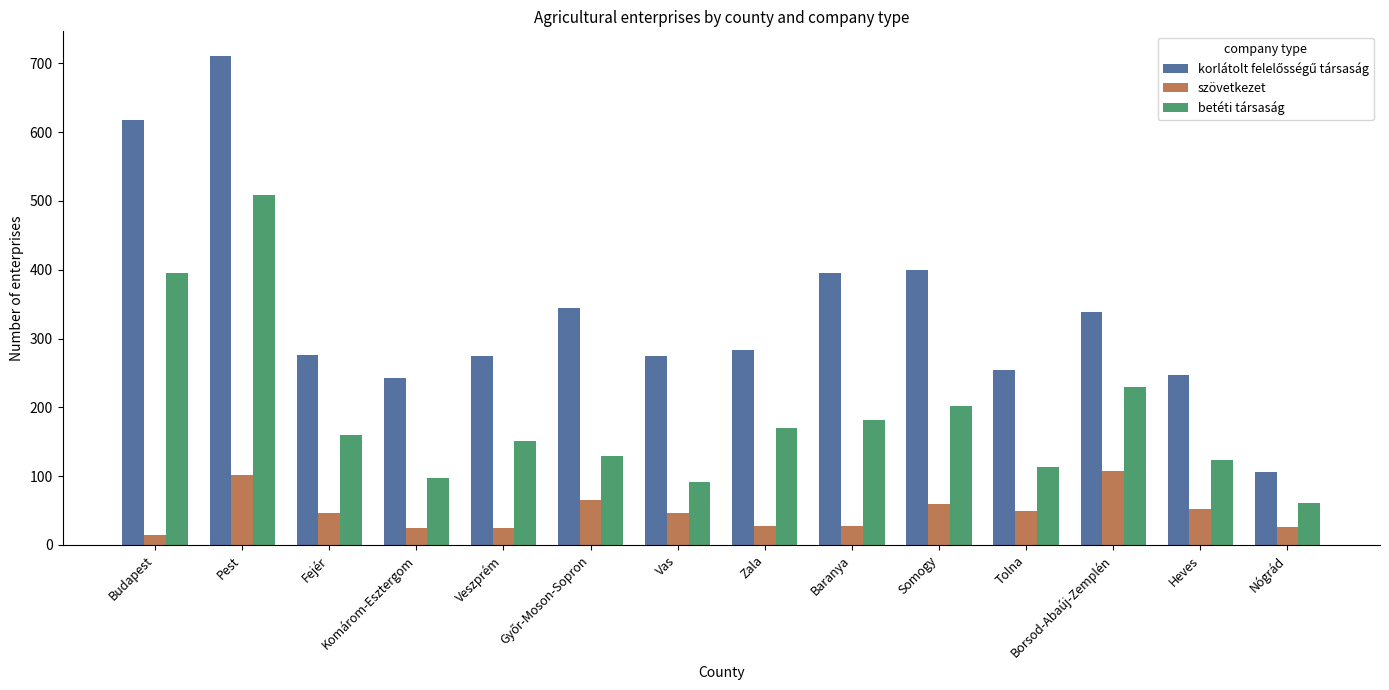

What is the highest value of the betéti társaság series?

509